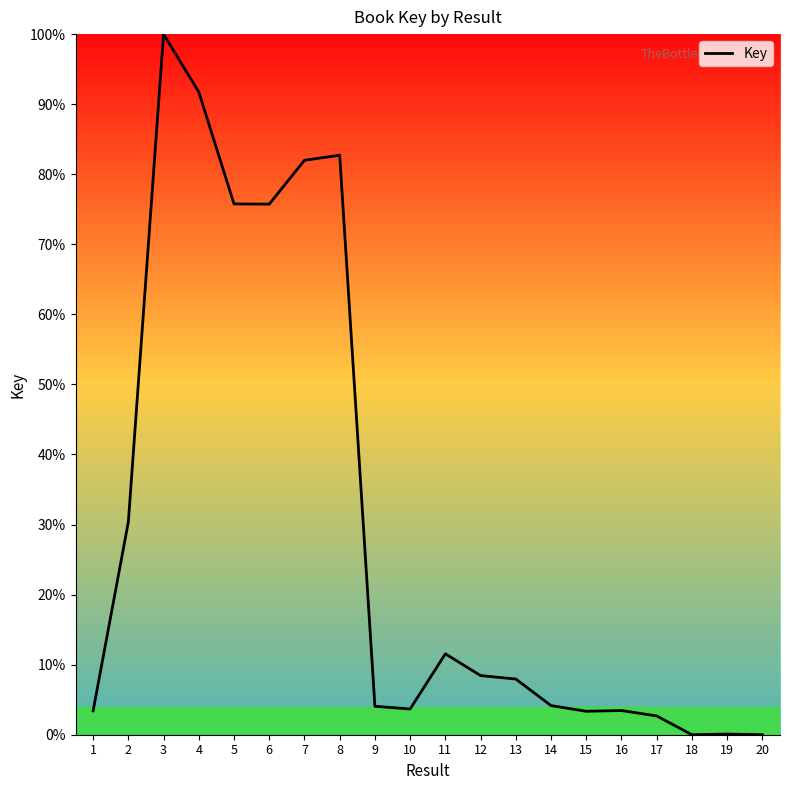

What is the ratio of the value at 7 to the value at 1?

24.1